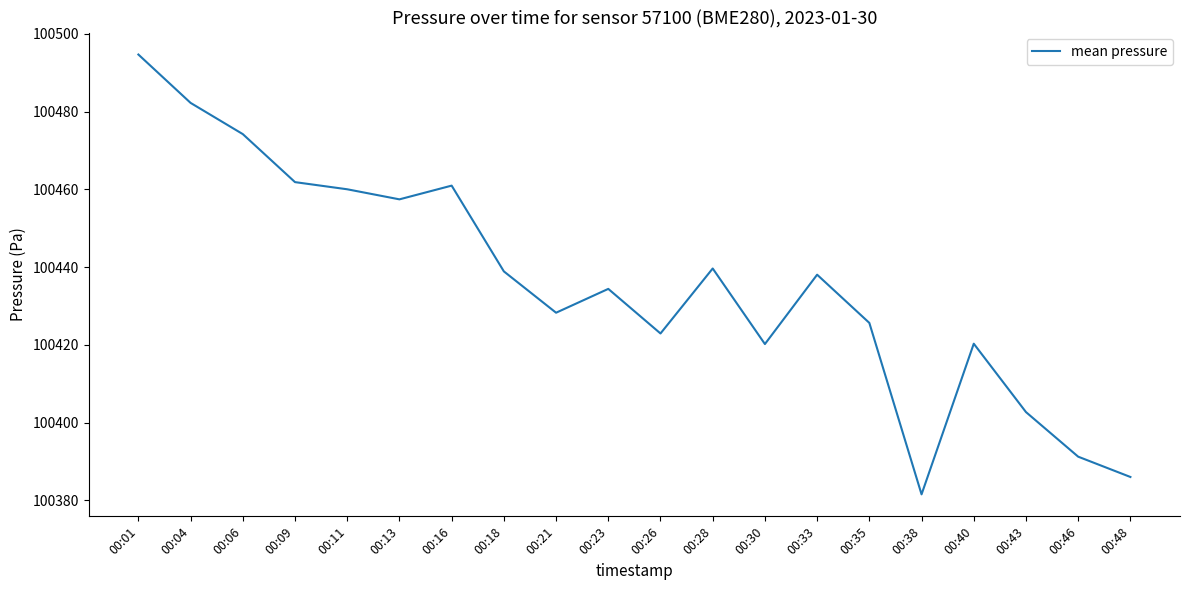

What is the ratio of the value at 00:43 to the value at 00:23?

1.0